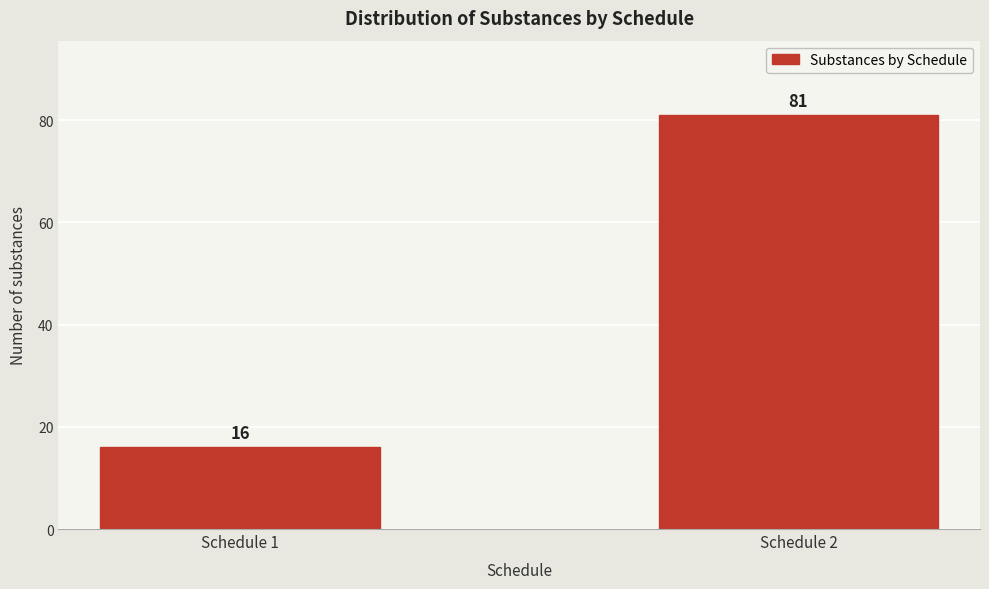

Reading left to right, transcribe all the data shown in this chart.

Schedule 1=16	Schedule 2=81